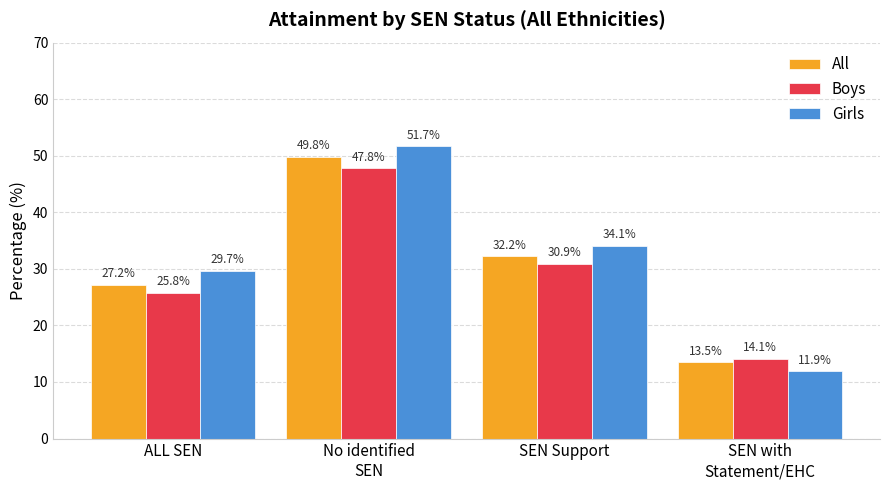

The value of Girls at SEN with
Statement/EHC is 5.5. True or false?

False